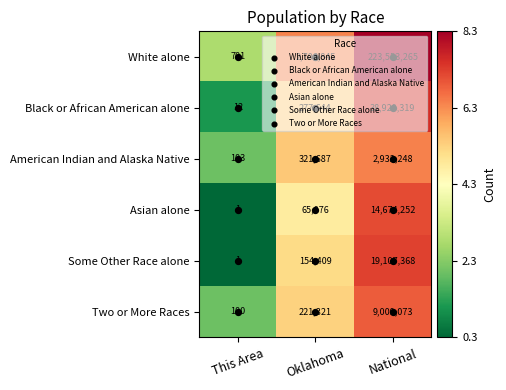

What is the total value across all series at This Area?

8.6